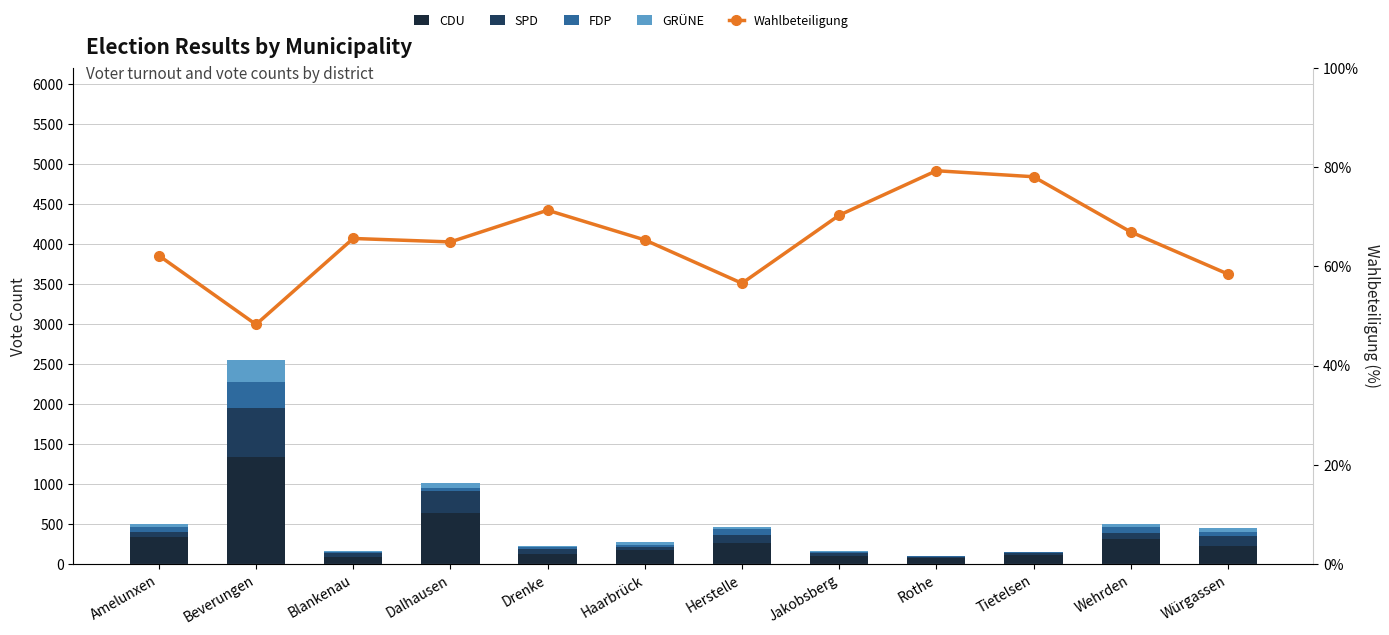

What position from the left is Blankenau?

3